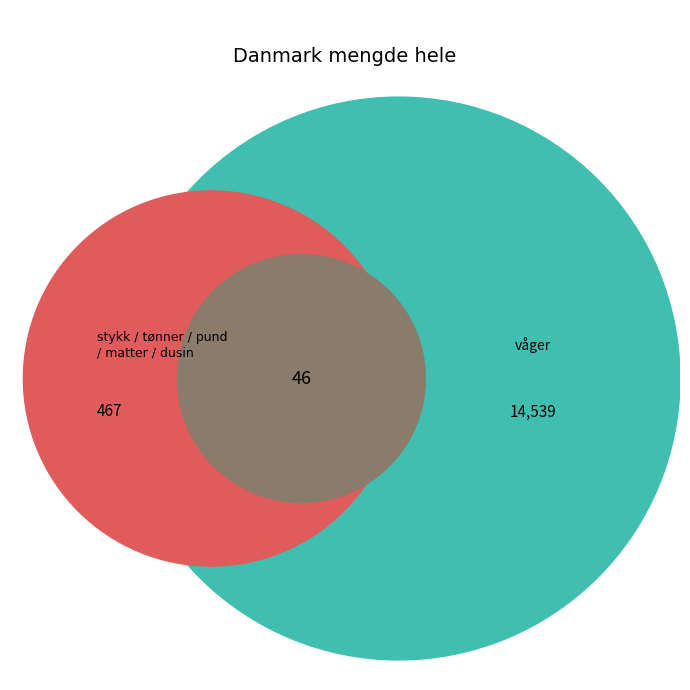

Which category has the biggest portion of the pie?

våger